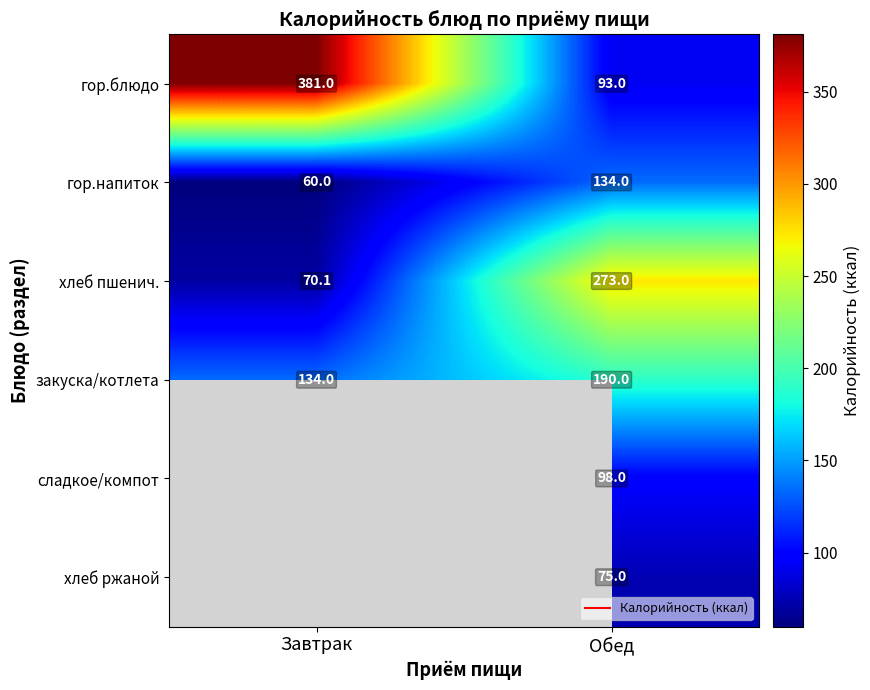

Count the number of data series in this chart.

6